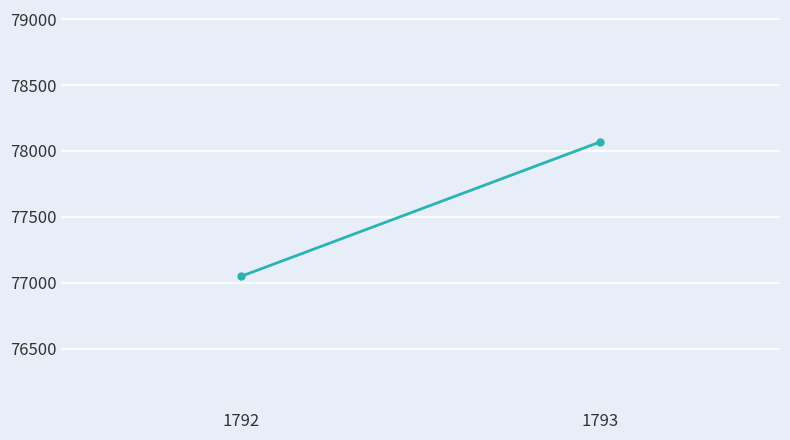

Is it true that the value at 1793 is 78069?

True